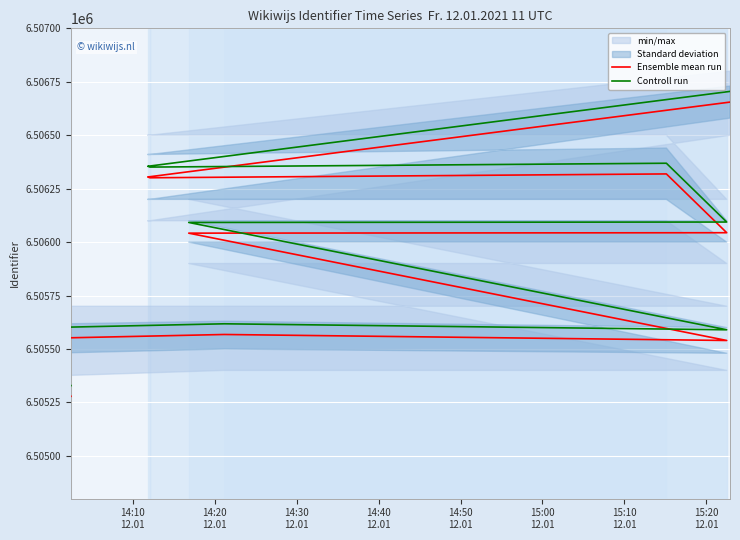

True or false: Controll run and Ensemble mean run intersect in this chart.

False